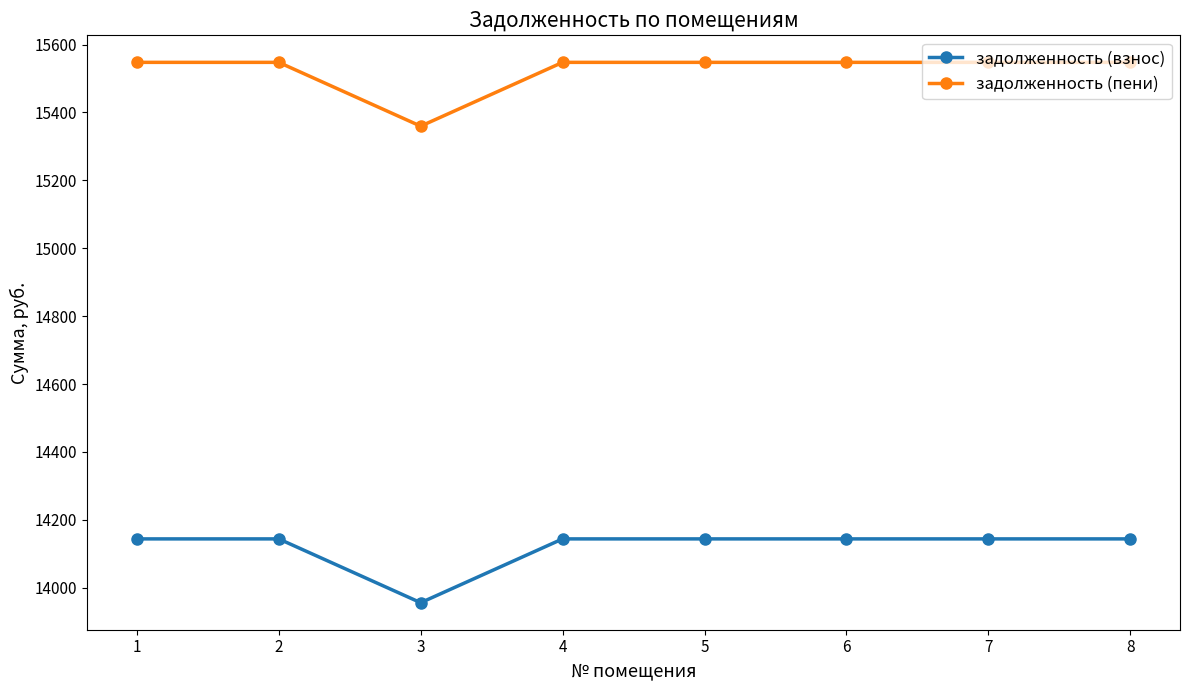

Where does the задолженность (взнос) series first go above 14143?

1